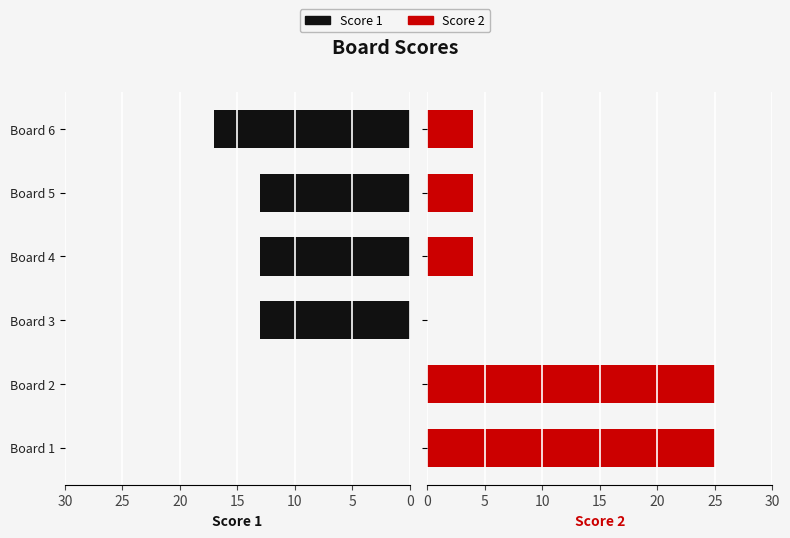

What is the difference between the highest and lowest values at Board 3?

13